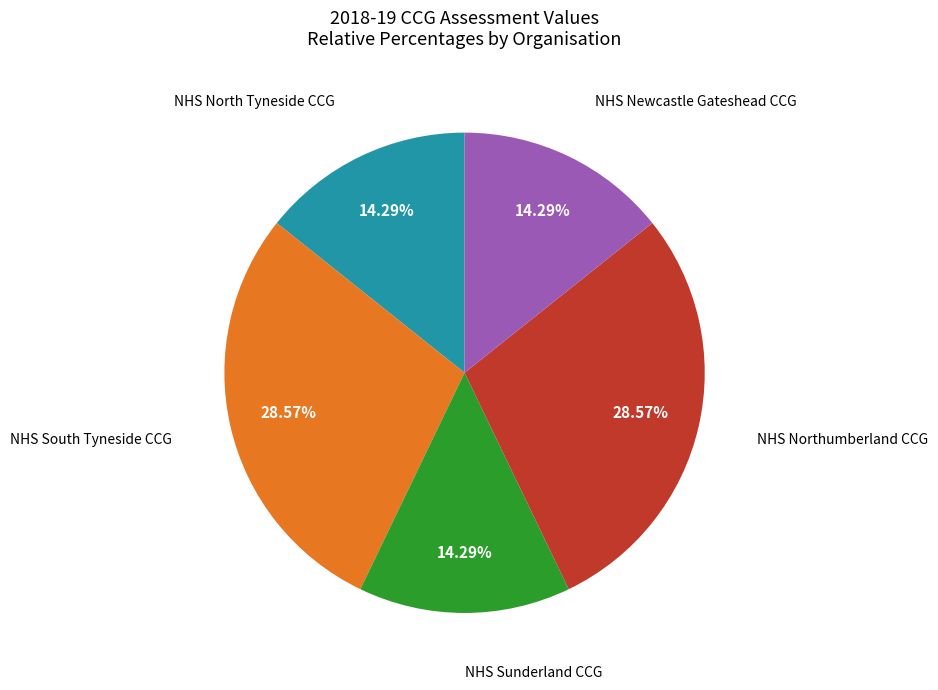

Is there any slice that represents more than half of the pie?

No